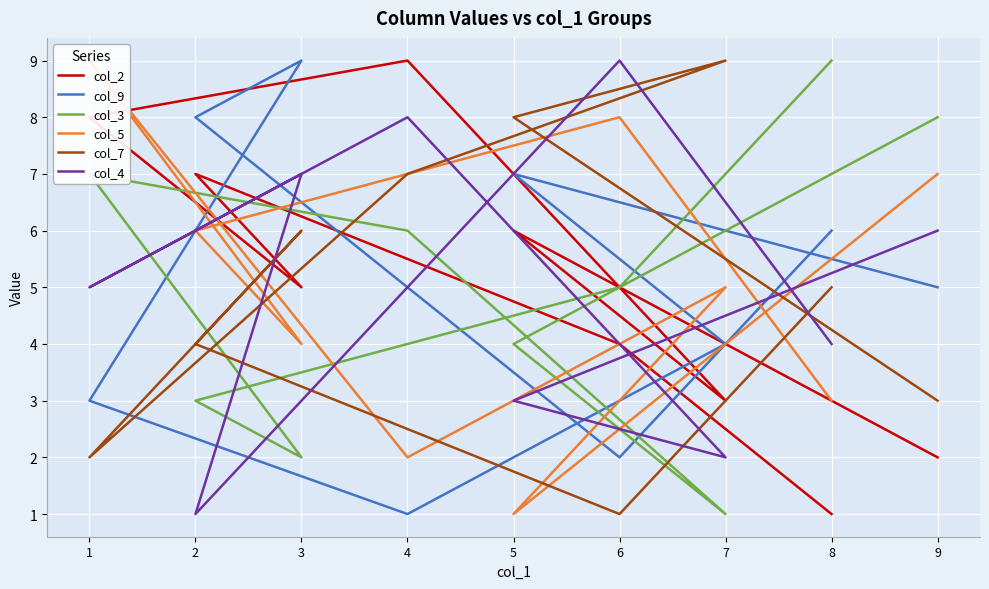

At 6, list the series in order from largest to smallest.

col_4, col_5, col_3, col_2, col_9, col_7